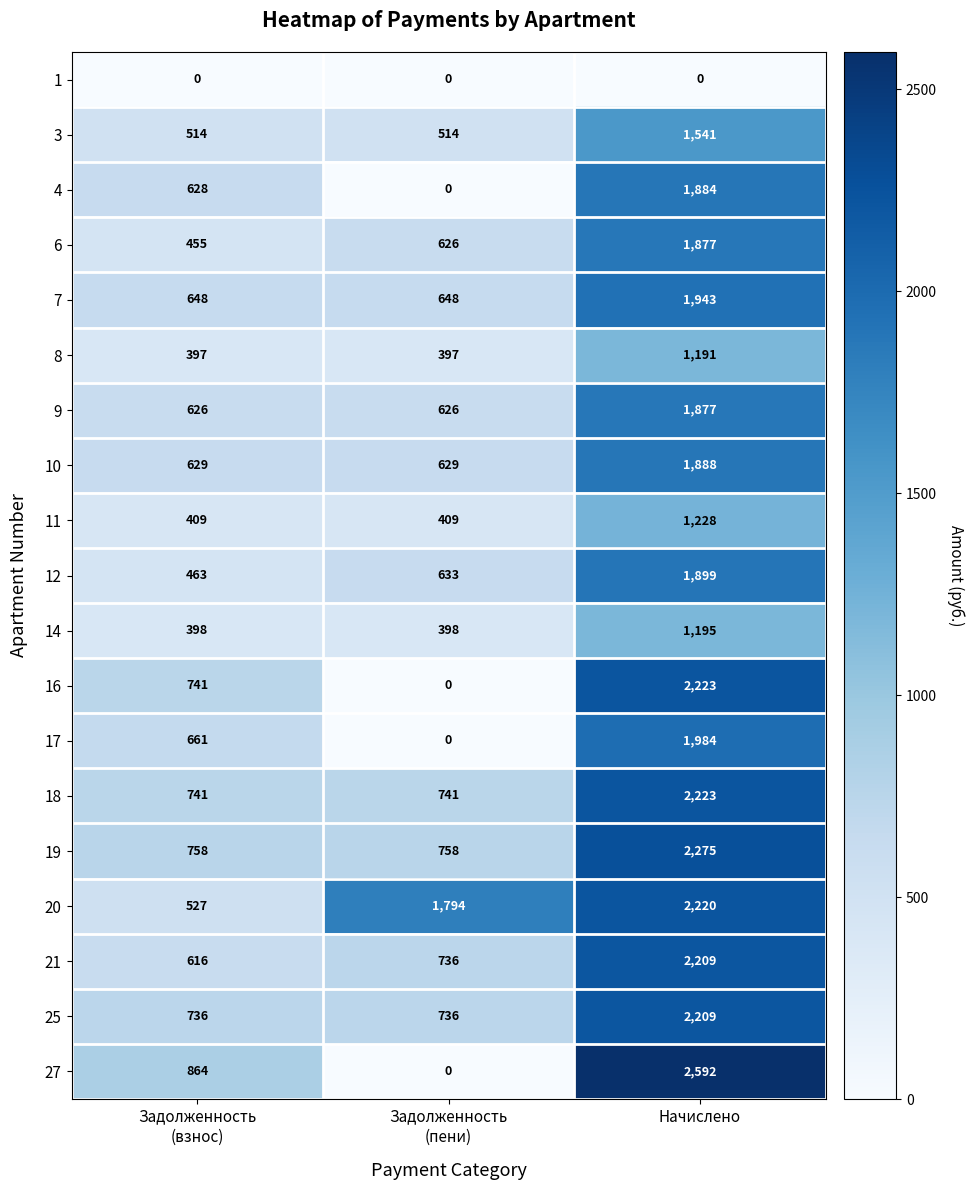

At which category does the chart reach its peak across all series?

Начислено